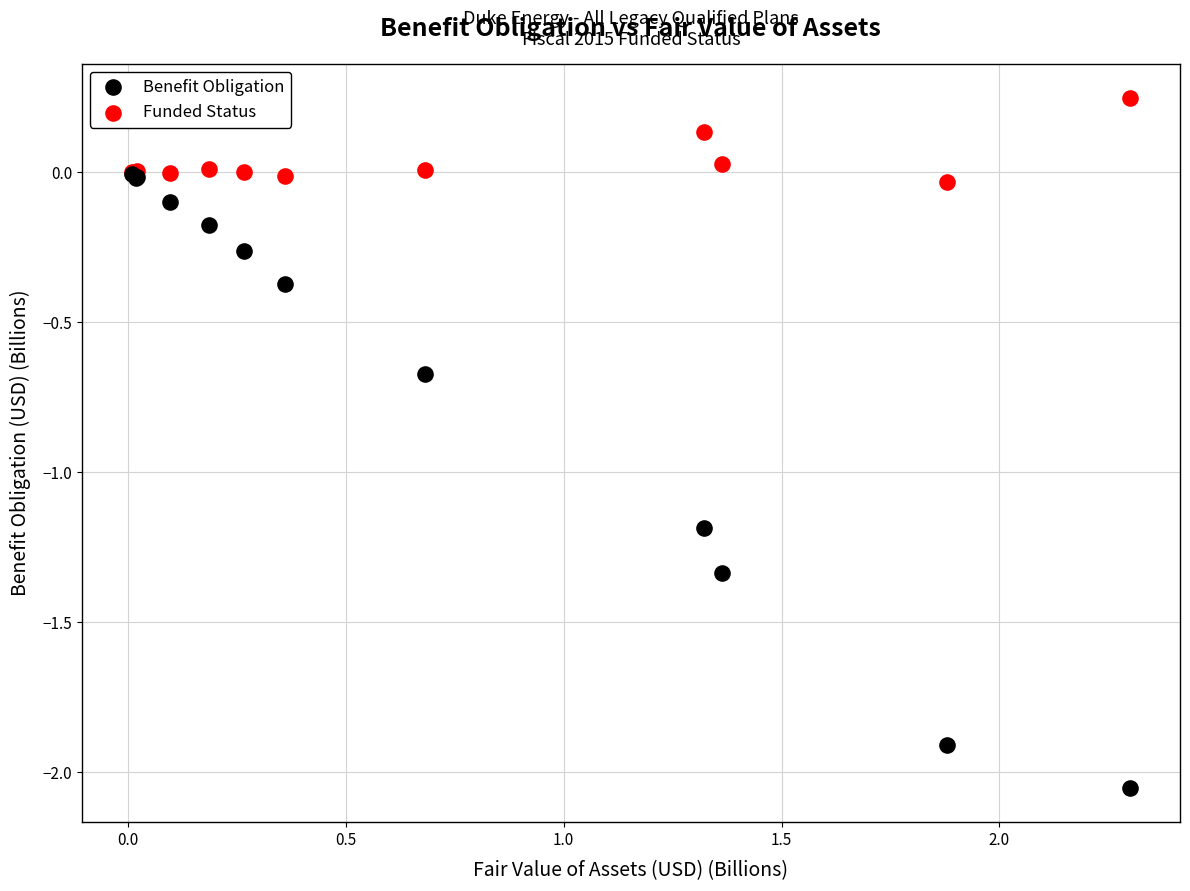

In the Benefit Obligation series, what Y value is closest to -1?

-1.2